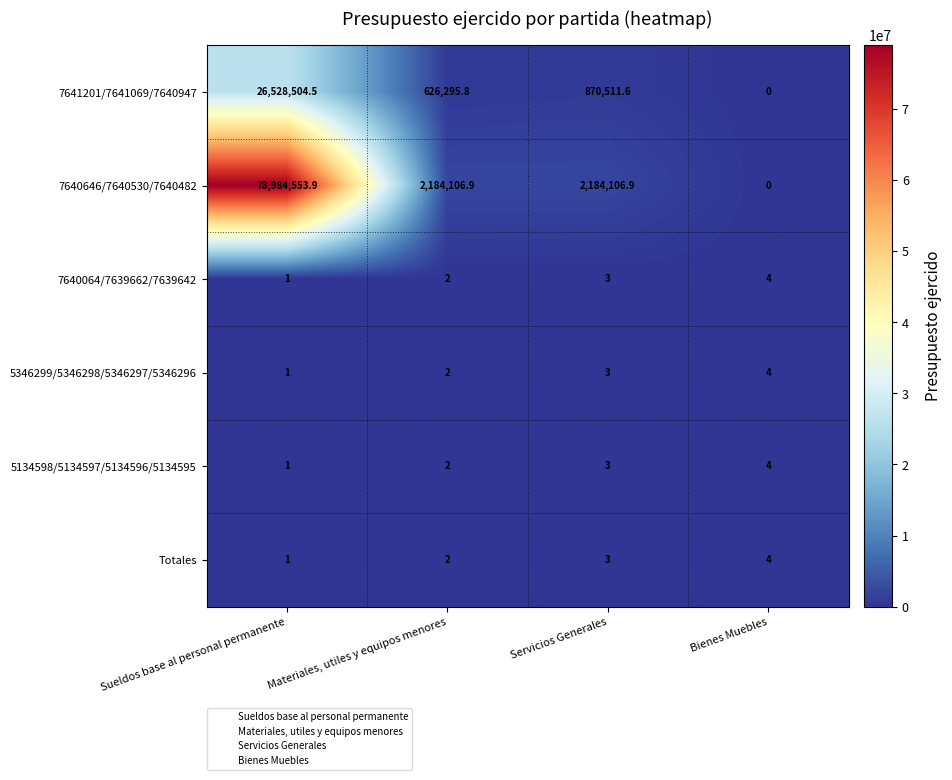

Rank the categories by 7640064/7639662/7639642 value from highest to lowest.

Bienes Muebles, Servicios Generales, Materiales, utiles y equipos menores, Sueldos base al personal permanente